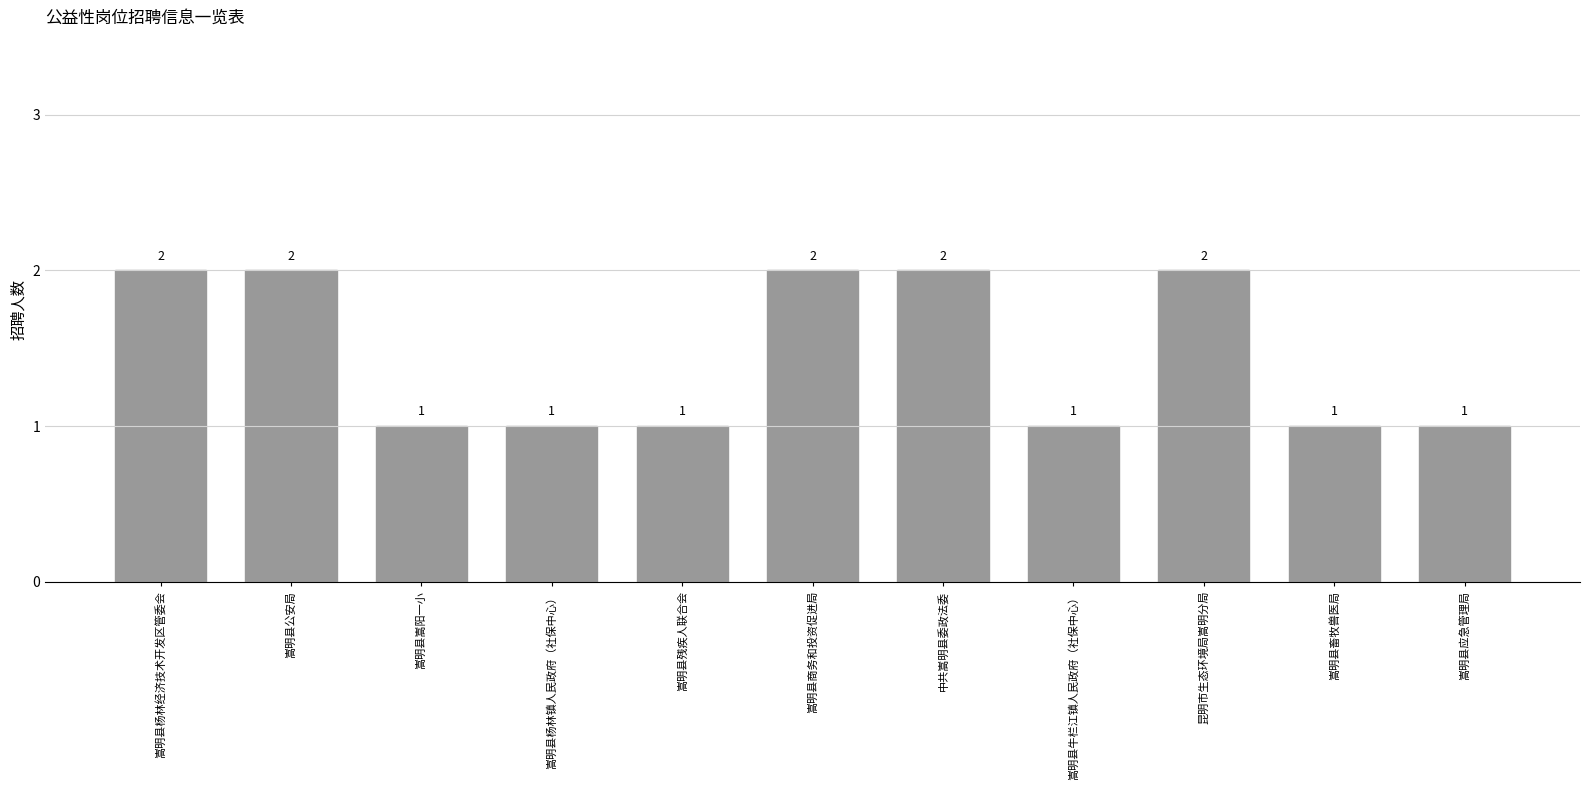

What is the value of the 5th bar from the left?

1